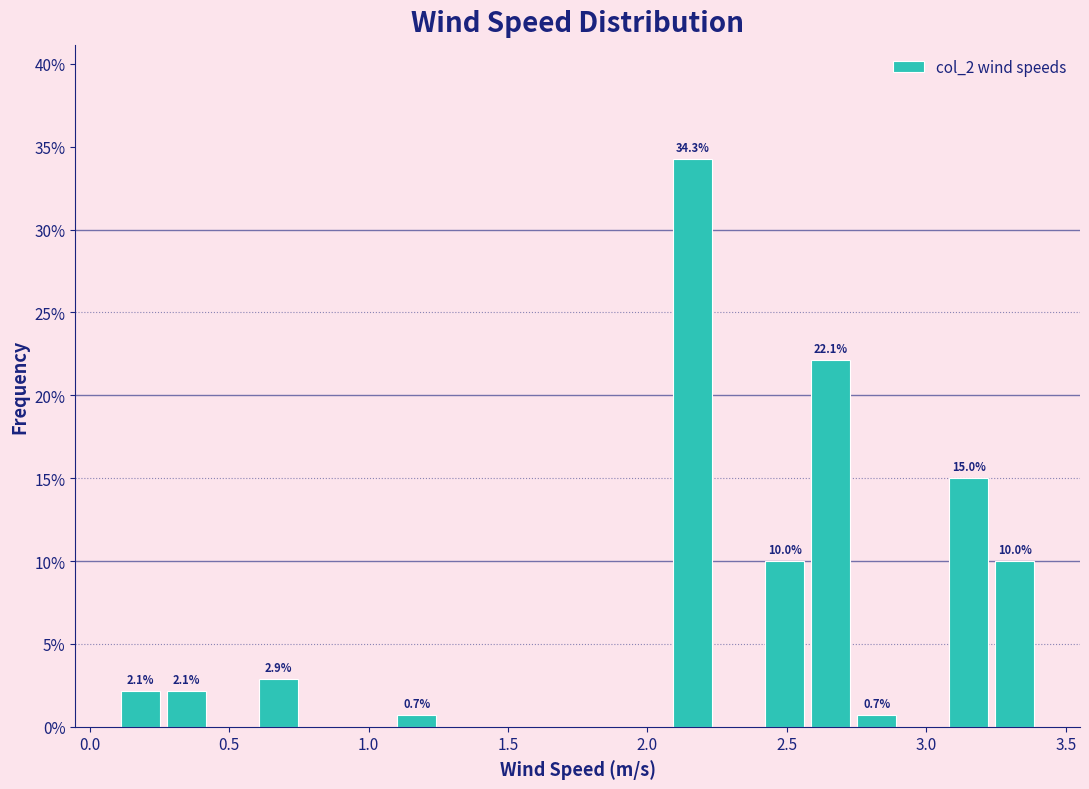

Around what value on the x-axis is the tallest bar? Give the approximate position of its centre, as read against the axis.

2.15